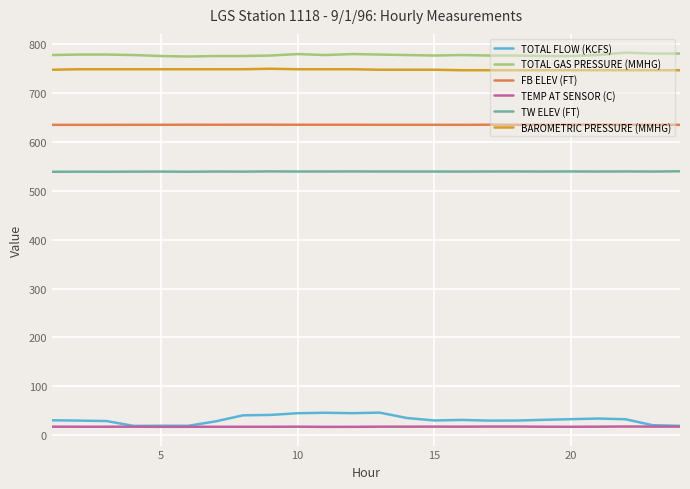

True or false: FB ELEV (FT) and TW ELEV (FT) cross at least once.

False